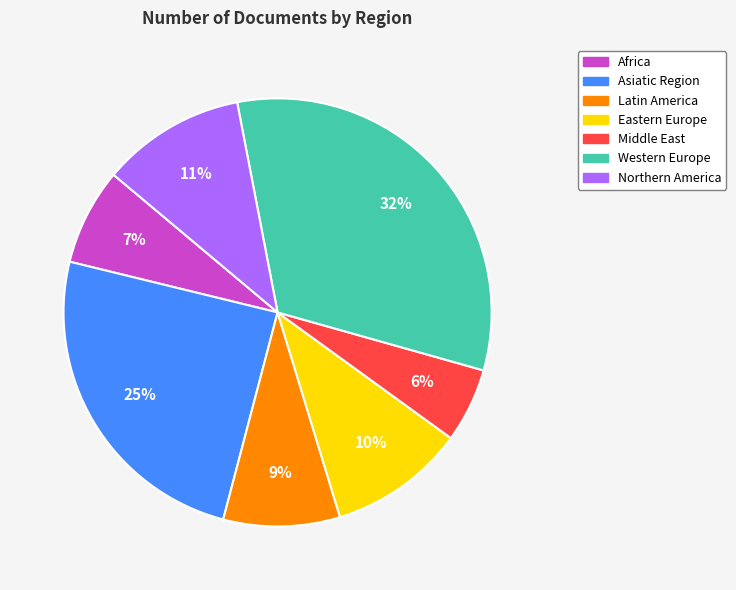

Does any single category account for the majority?

No